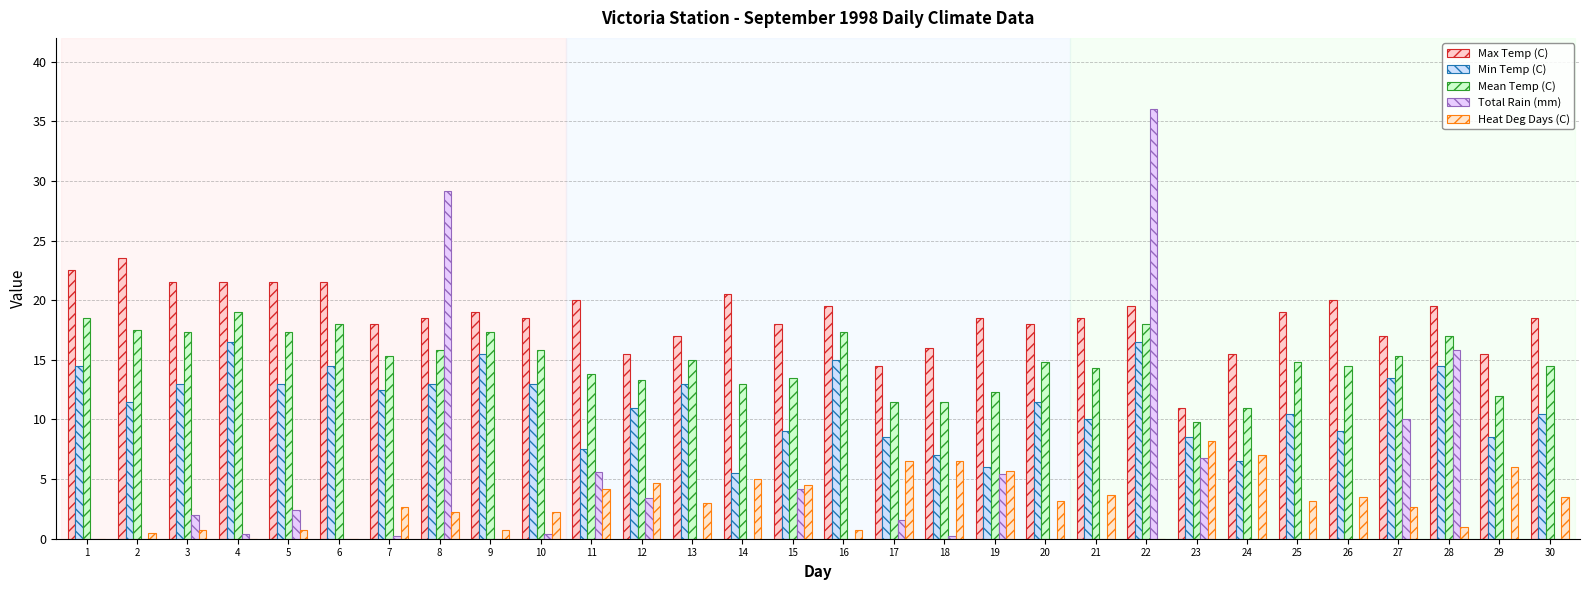

What is the average value of the Mean Temp (C) series?

15.0